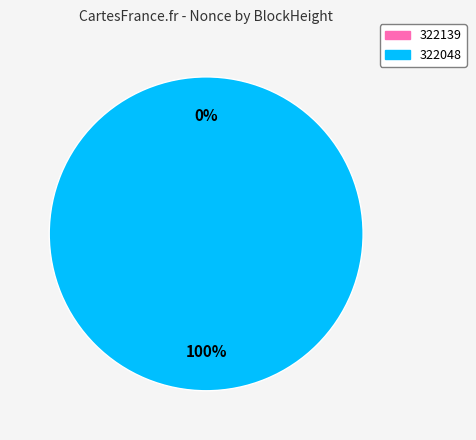

The 322048 slice represents 100% of the pie. True or false?

True